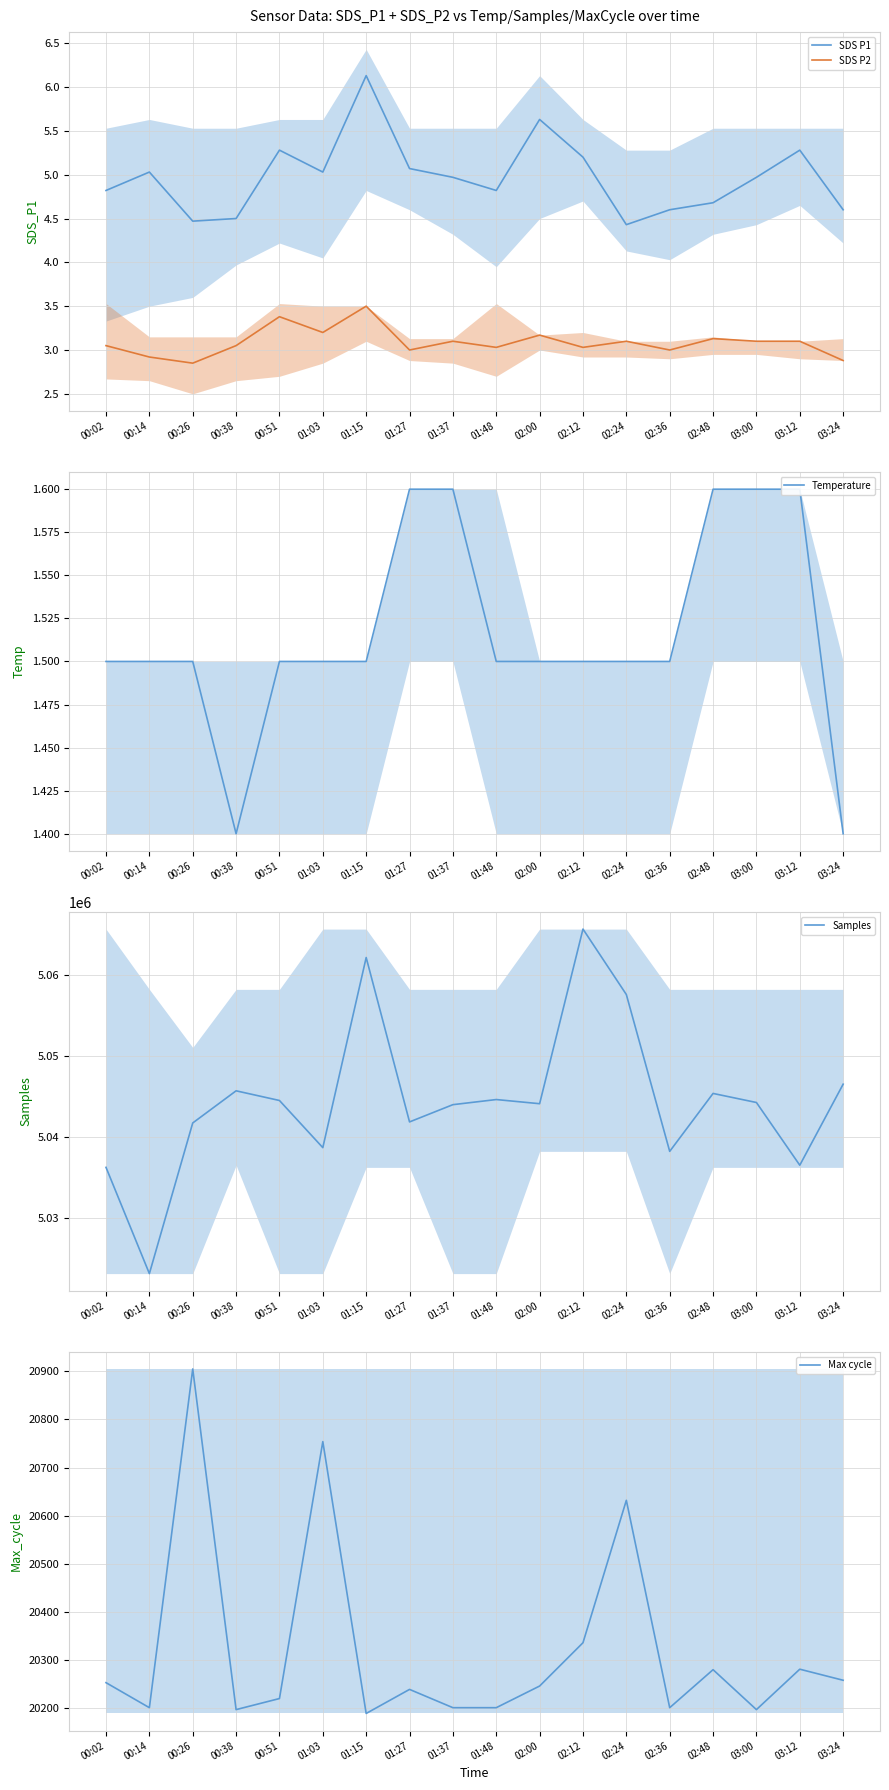

What position from the right is 03:24?

1